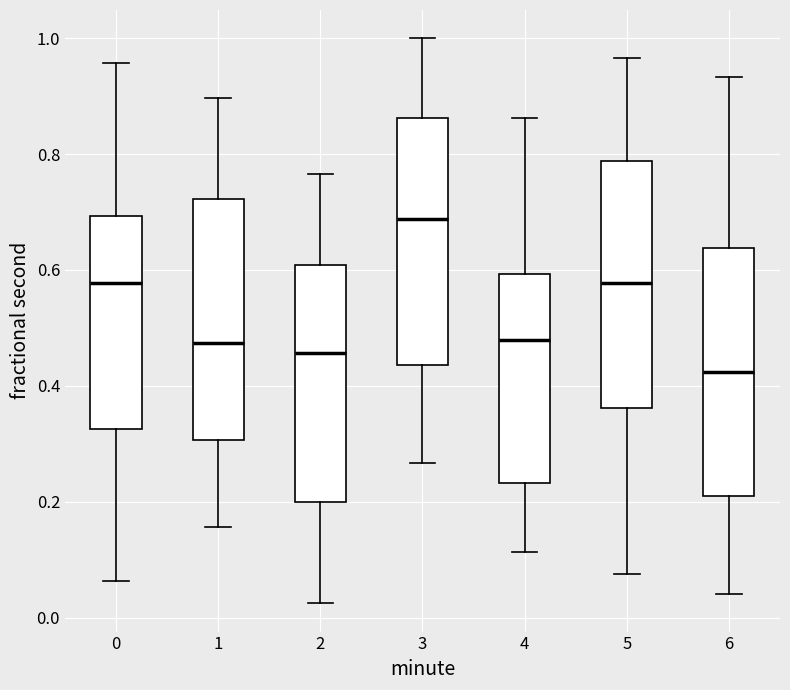

Reading left to right, read every box against the y-axis: the position of its median line, the range the box covers, and the ends of its whiskers. The values are not printed on the chart, so give them approximately, as read against the axis.

0: median 0.58, box 0.32 to 0.70, whiskers 0.06 to 0.96
1: median 0.48, box 0.30 to 0.72, whiskers 0.16 to 0.90
2: median 0.46, box 0.20 to 0.60, whiskers 0.02 to 0.76
3: median 0.68, box 0.44 to 0.86, whiskers 0.26 to 1.00
4: median 0.48, box 0.24 to 0.60, whiskers 0.12 to 0.86
5: median 0.58, box 0.36 to 0.78, whiskers 0.08 to 0.96
6: median 0.42, box 0.20 to 0.64, whiskers 0.04 to 0.94